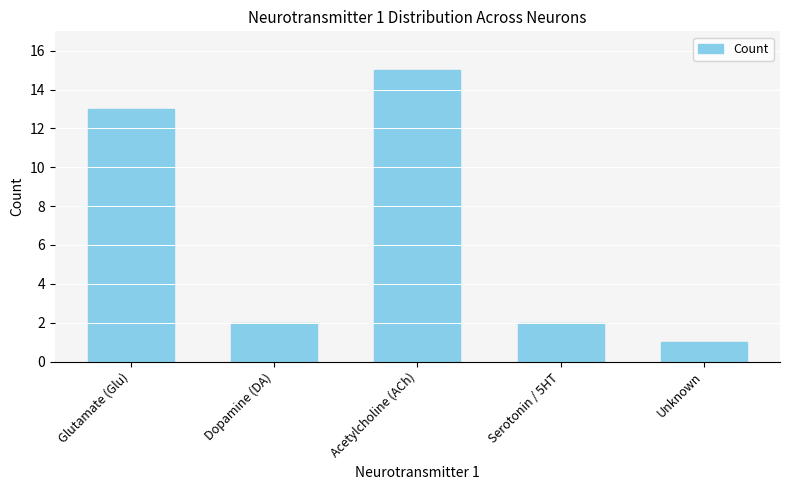

Reading left to right, list all the values displayed in this chart.

Glutamate (Glu)=13	Dopamine (DA)=2	Acetylcholine (ACh)=15	Serotonin / 5HT=2	Unknown=1